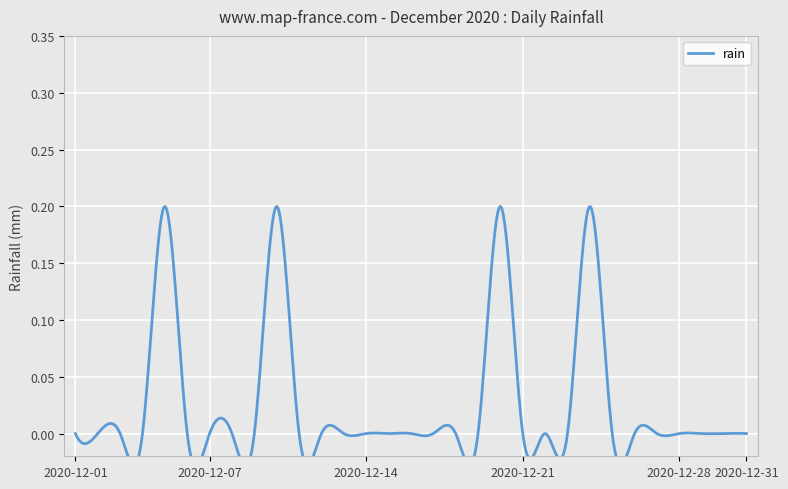

Reading left to right, what are all the values shown in this chart?

0.0	0.0	0.0	0.0	0.2	0.0	0.0	0.0	0.0	0.2	0.0	0.0	0.0	0.0	0.0	0.0	0.0	0.0	0.0	0.2	0.0	0.0	0.0	0.2	0.0	0.0	0.0	0.0	0.0	0.0	0.0